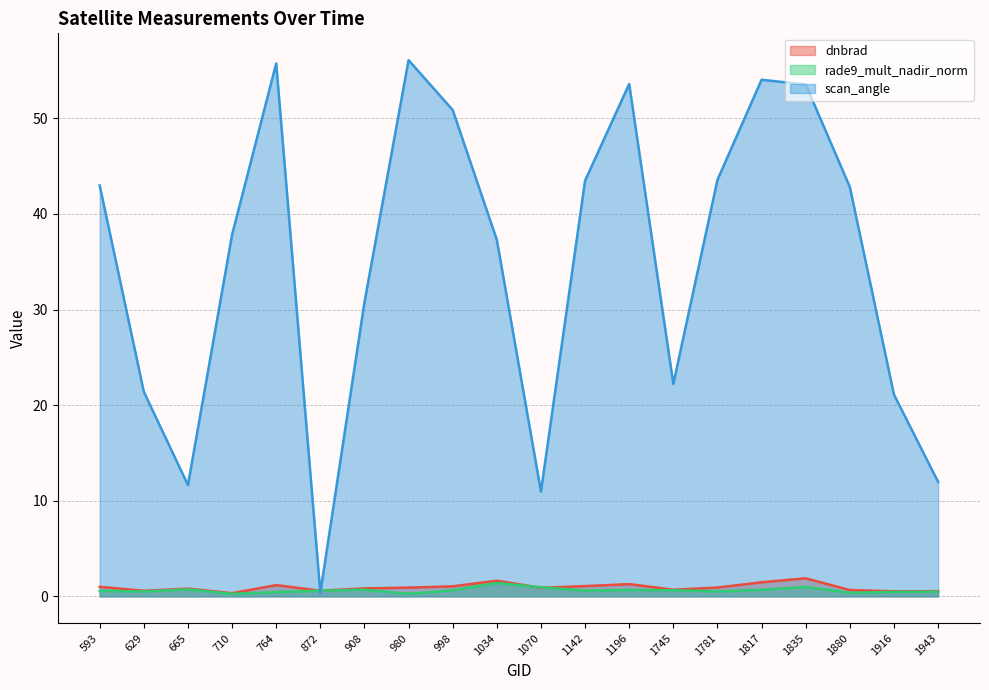

What is the difference between the highest and lowest values at 1781?

43.1